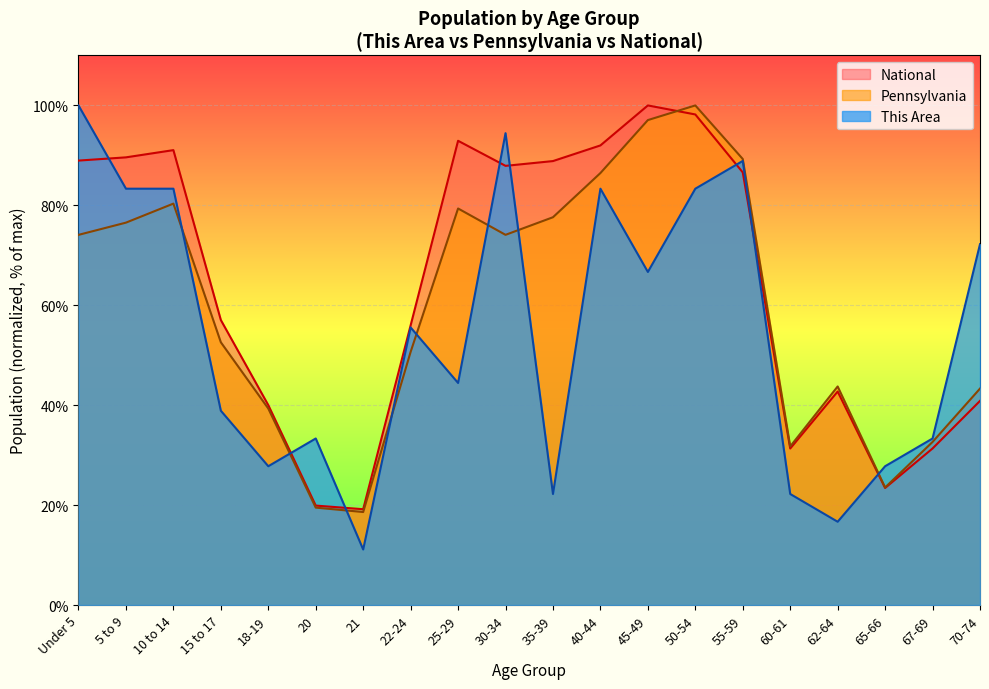

At which category is the sum across all series the highest?

50-54